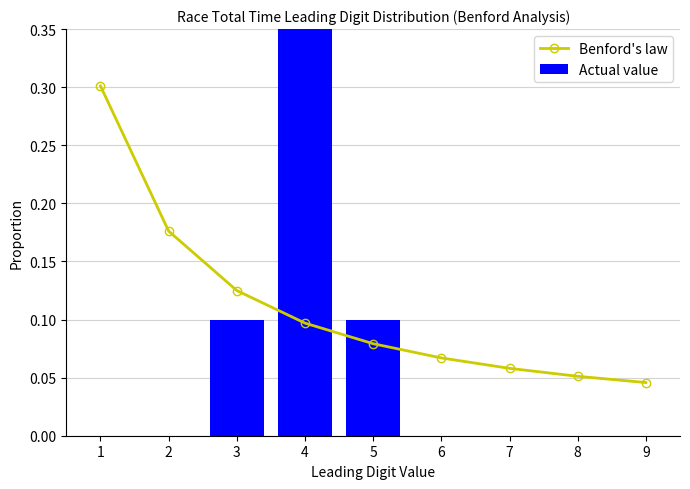

Reading left to right, extract all data points from this chart.

Benford's law: 1=0.3	2=0.2	3=0.1	4=0.1	5=0.1	6=0.1	7=0.1	8=0.1	9=0.0
Actual value: 1=0.0	2=0.0	3=0.1	4=0.8	5=0.1	6=0.0	7=0.0	8=0.0	9=0.0